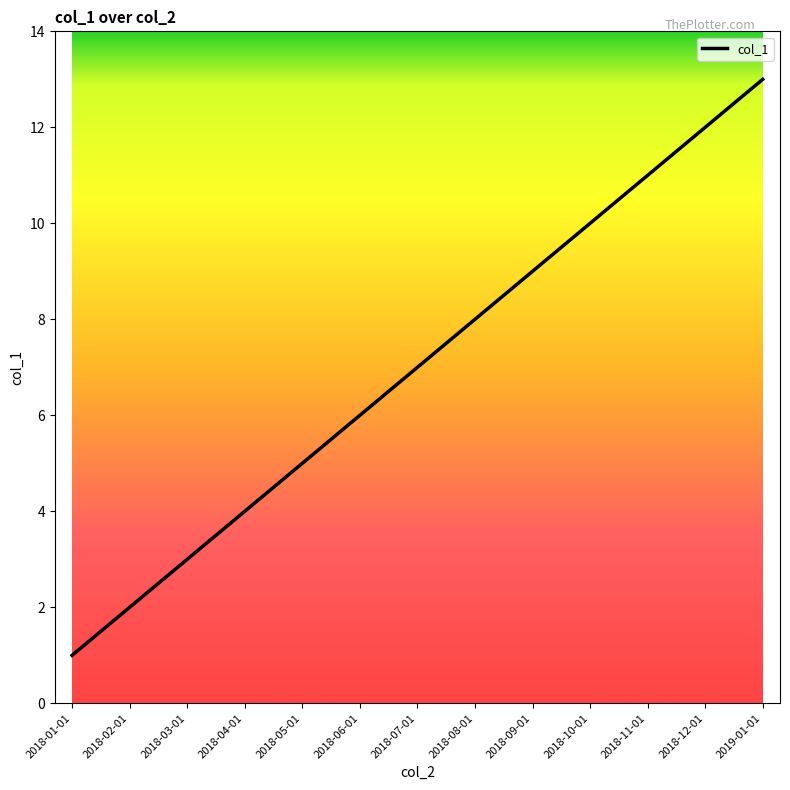

Rank the categories by value from highest to lowest.

2019-01-01, 2018-12-01, 2018-11-01, 2018-10-01, 2018-09-01, 2018-08-01, 2018-07-01, 2018-06-01, 2018-05-01, 2018-04-01, 2018-03-01, 2018-02-01, 2018-01-01